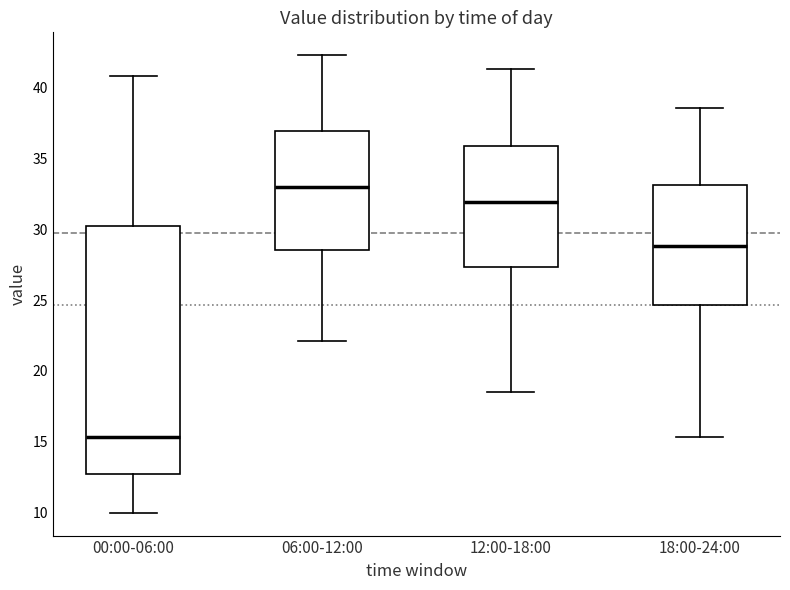

Reading left to right, read every box against the y-axis: the position of its median line, the range the box covers, and the ends of its whiskers. The values are not printed on the chart, so give them approximately, as read against the axis.

00:00-06:00: median 15.5, box 12.5 to 30.5, whiskers 10.0 to 41.0
06:00-12:00: median 33.0, box 28.5 to 37.0, whiskers 22.0 to 42.5
12:00-18:00: median 32.0, box 27.5 to 36.0, whiskers 18.5 to 41.5
18:00-24:00: median 29.0, box 24.5 to 33.0, whiskers 15.5 to 38.5